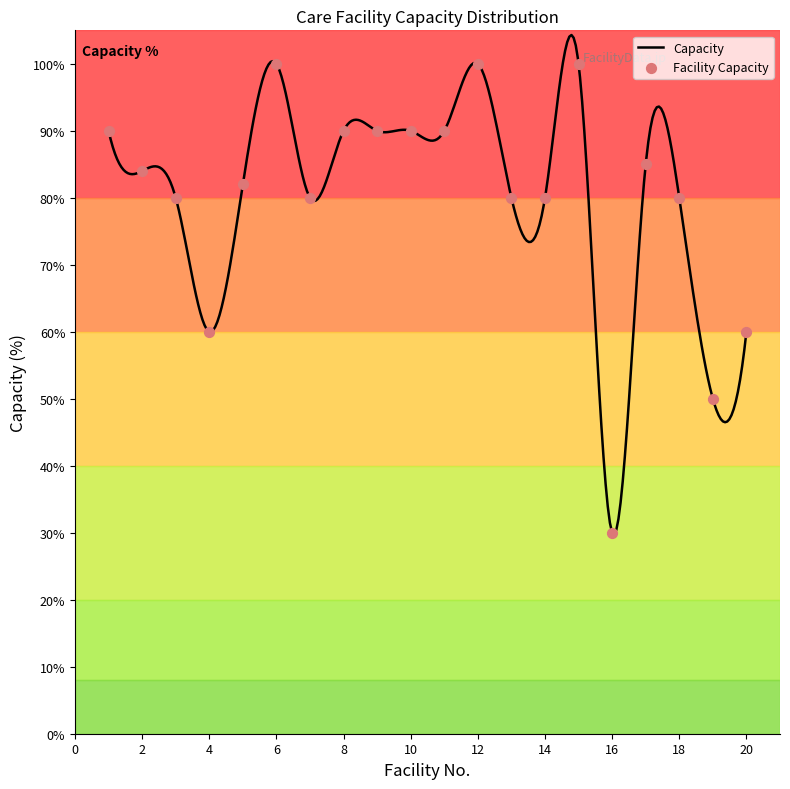

Approximately how many times larger is the value at 8 compared to 5?

1.1